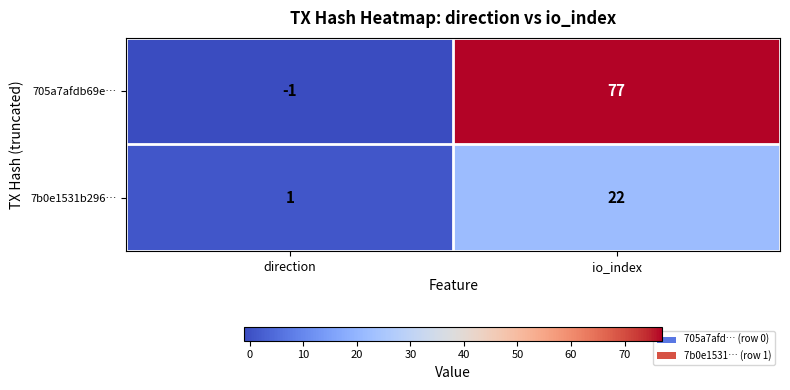

Reading left to right, transcribe all the data shown in this chart.

705a7afdb69e…: direction=-1	io_index=77
7b0e1531b296…: direction=1	io_index=22